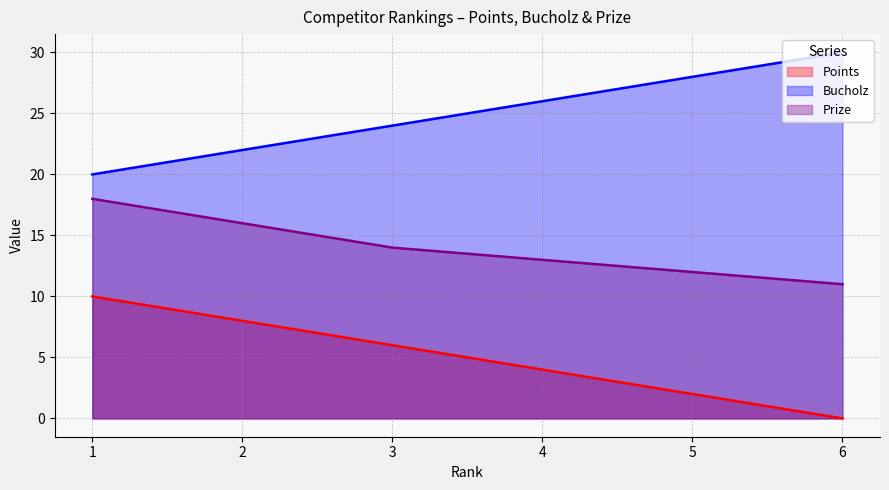

How many Points values are between 2 and 8?

4